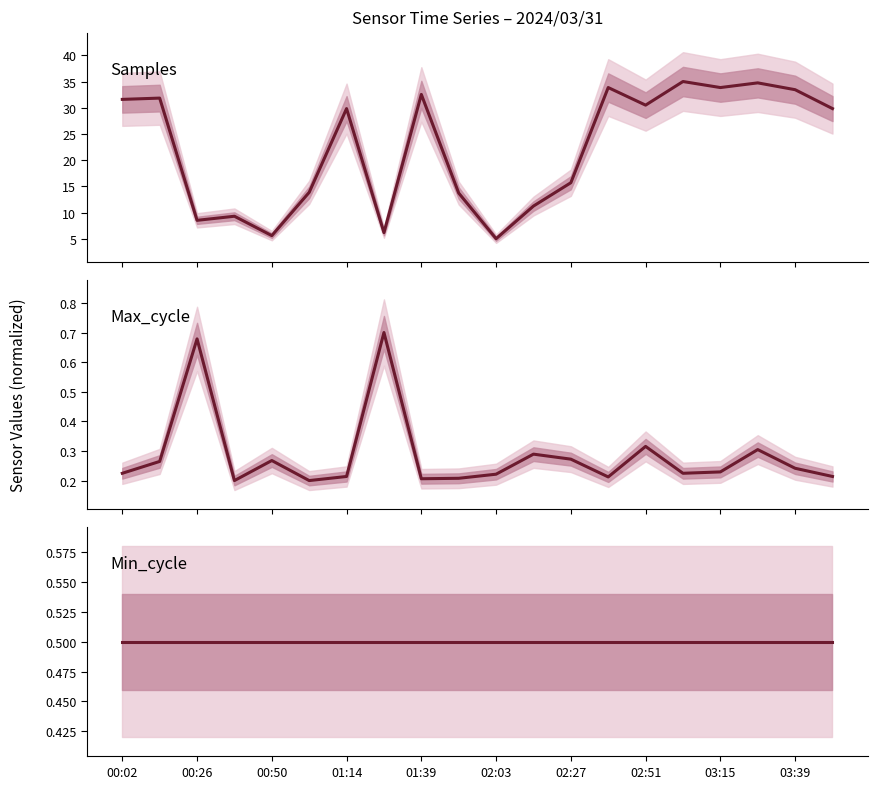

Is it true that Samples equals 13.0 at 01:14?

False